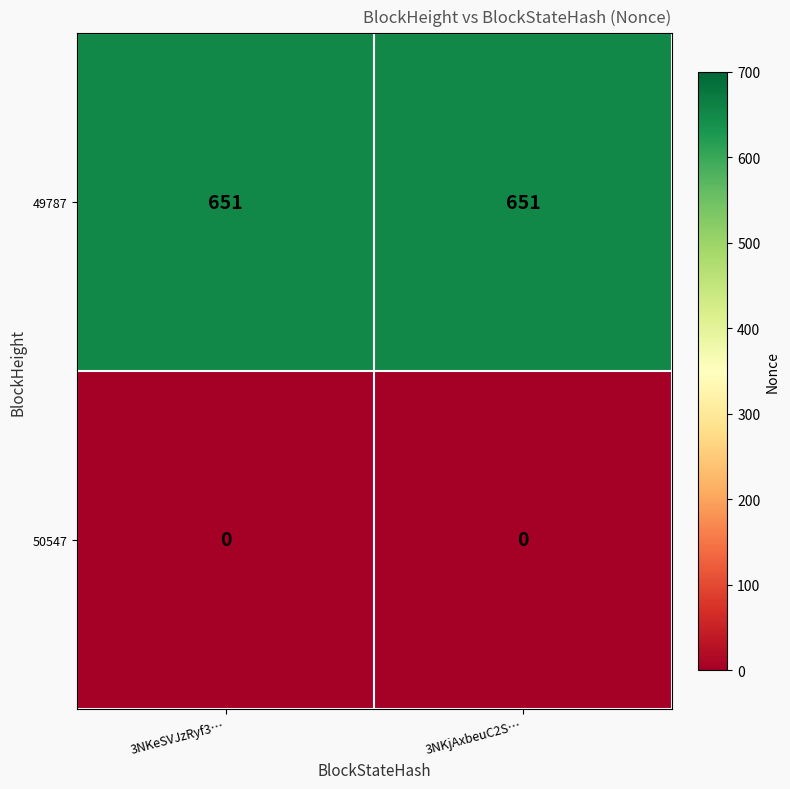

Which series has the largest total across all categories?

49787